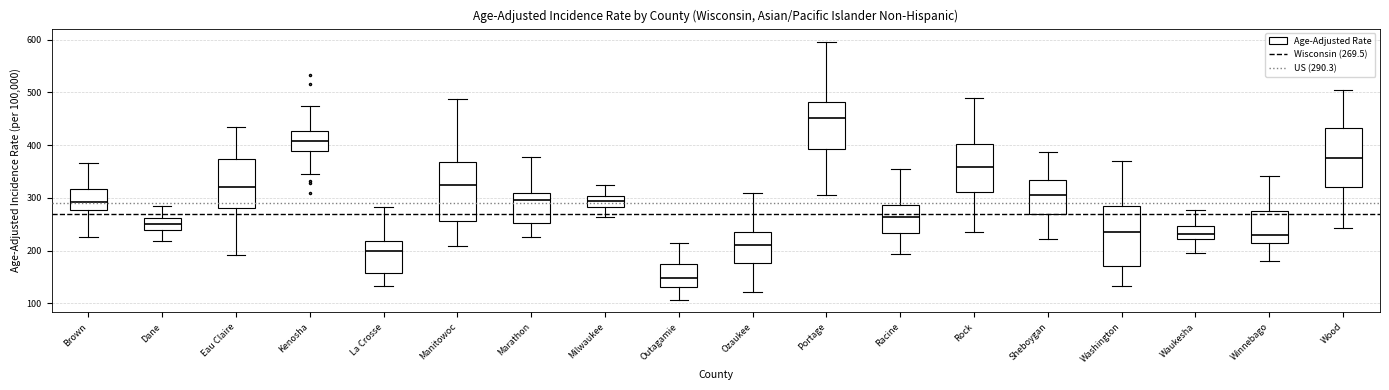

Reading left to right, transcribe this box plot: for each box, give where its median line is, the range the box spans, and where its two whiskers end, as read against the y-axis. The values are not printed on the chart, so give them approximately, as read against the axis.

Brown: median 290, box 280 to 320, whiskers 230 to 370
Dane: median 250, box 240 to 260, whiskers 220 to 280
Eau Claire: median 320, box 280 to 370, whiskers 190 to 430
Kenosha: median 410, box 390 to 430, whiskers 350 to 470
La Crosse: median 200, box 160 to 220, whiskers 130 to 280
Manitowoc: median 330, box 260 to 370, whiskers 210 to 490
Marathon: median 300, box 250 to 310, whiskers 230 to 380
Milwaukee: median 290, box 280 to 300, whiskers 260 to 330
Outagamie: median 150, box 130 to 180, whiskers 110 to 220
Ozaukee: median 210, box 180 to 240, whiskers 120 to 310
Portage: median 450, box 390 to 480, whiskers 310 to 600
Racine: median 260, box 230 to 290, whiskers 190 to 360
Rock: median 360, box 310 to 400, whiskers 240 to 490
Sheboygan: median 300, box 270 to 330, whiskers 220 to 390
Washington: median 240, box 170 to 280, whiskers 130 to 370
Waukesha: median 230, box 220 to 250, whiskers 200 to 280
Winnebago: median 230, box 210 to 270, whiskers 180 to 340
Wood: median 380, box 320 to 430, whiskers 240 to 500